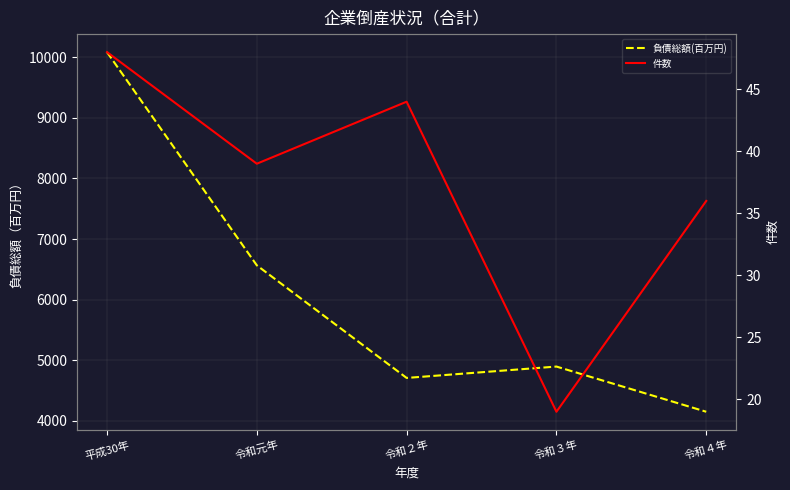

What is the label of the 3rd point from the left?

令和２年